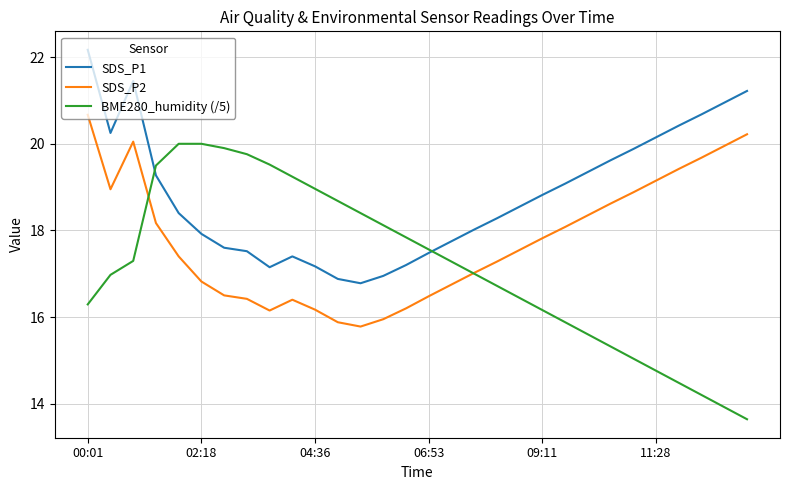

How many interior local peaks does the SDS_P1 series have?

2